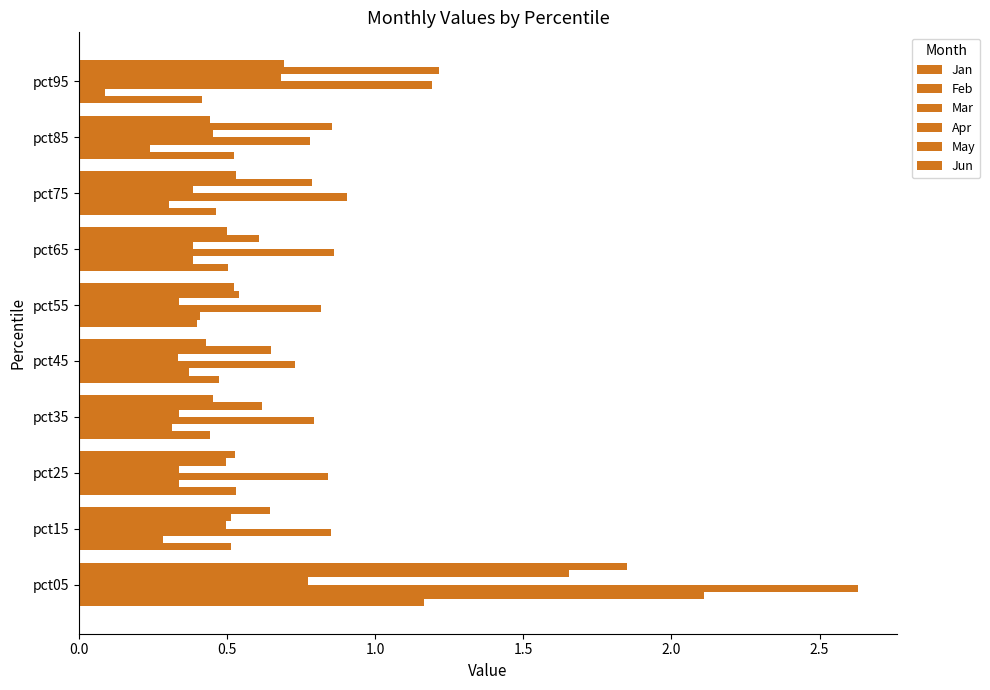

How many data points does each series have?

10